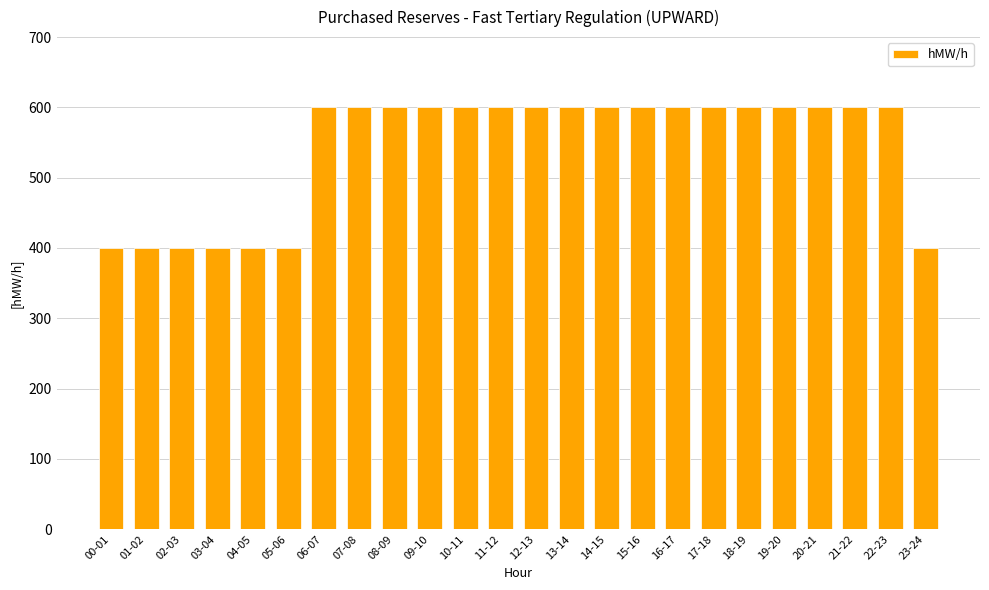

The chart shows a value of 400 at 00-01. True or false?

True